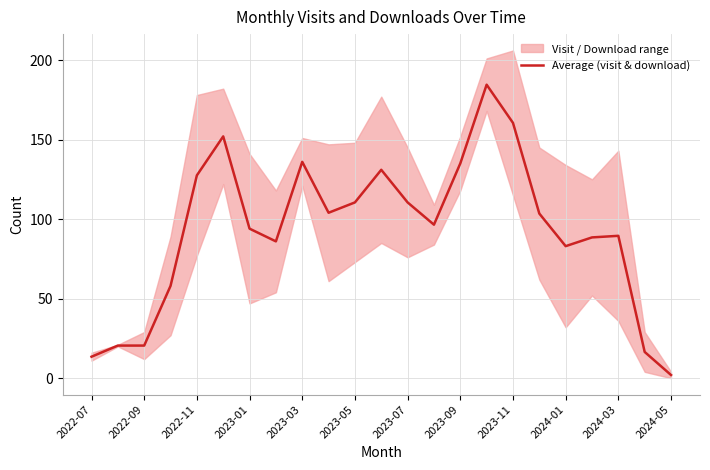

What is the highest value of the Average (visit & download) series?

184.5